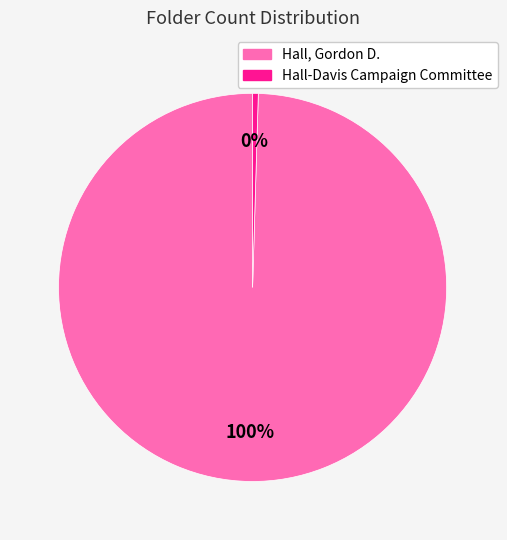

Count the number of slices in the pie.

2